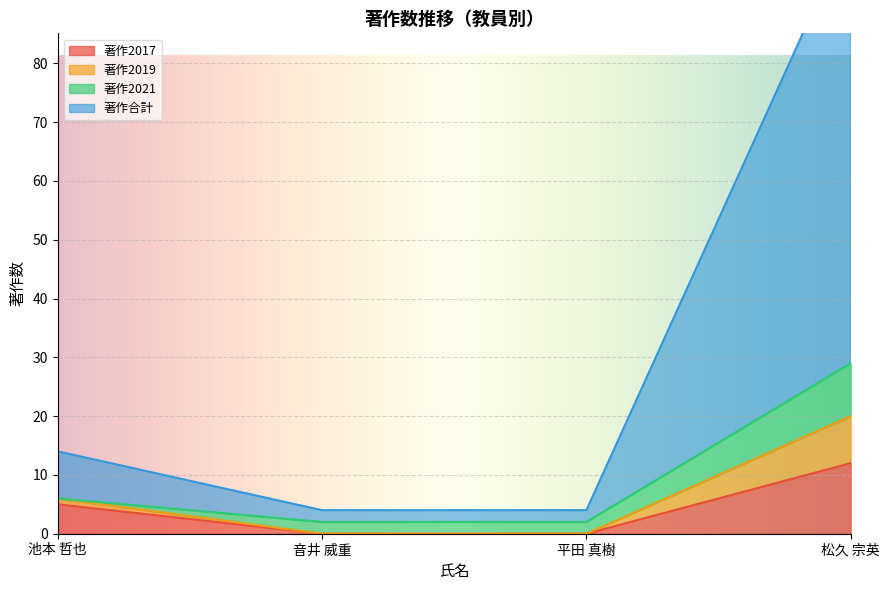

Rank the categories by 著作2019 value from highest to lowest.

松久 宗英, 池本 哲也, 音井 威重, 平田 真樹